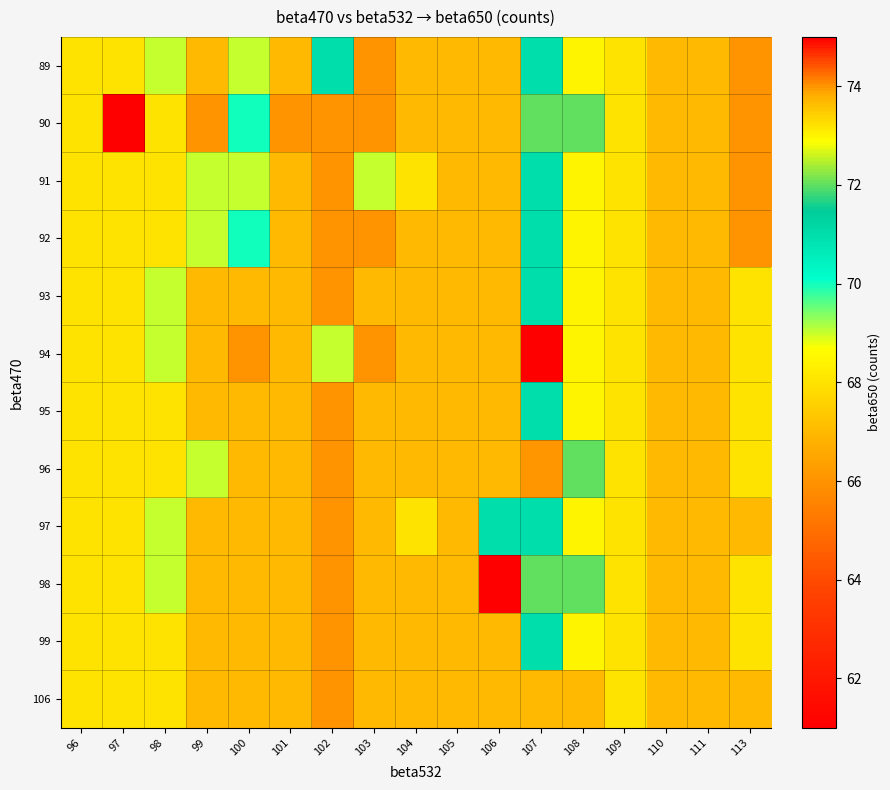

What is the spread (max minus min) of values at 106?

8